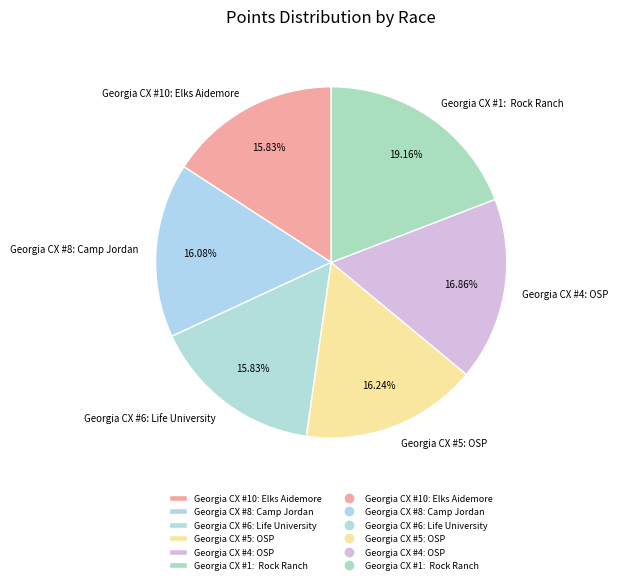

Between Georgia CX #5: OSP and Georgia CX #4: OSP, which is larger?

Georgia CX #4: OSP